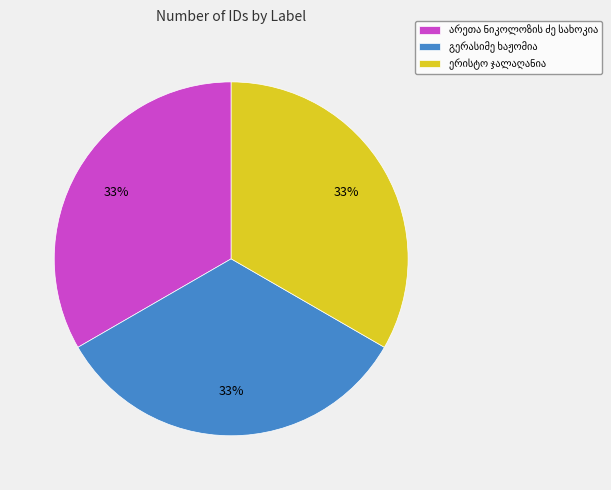

Is there a majority slice in this chart?

No